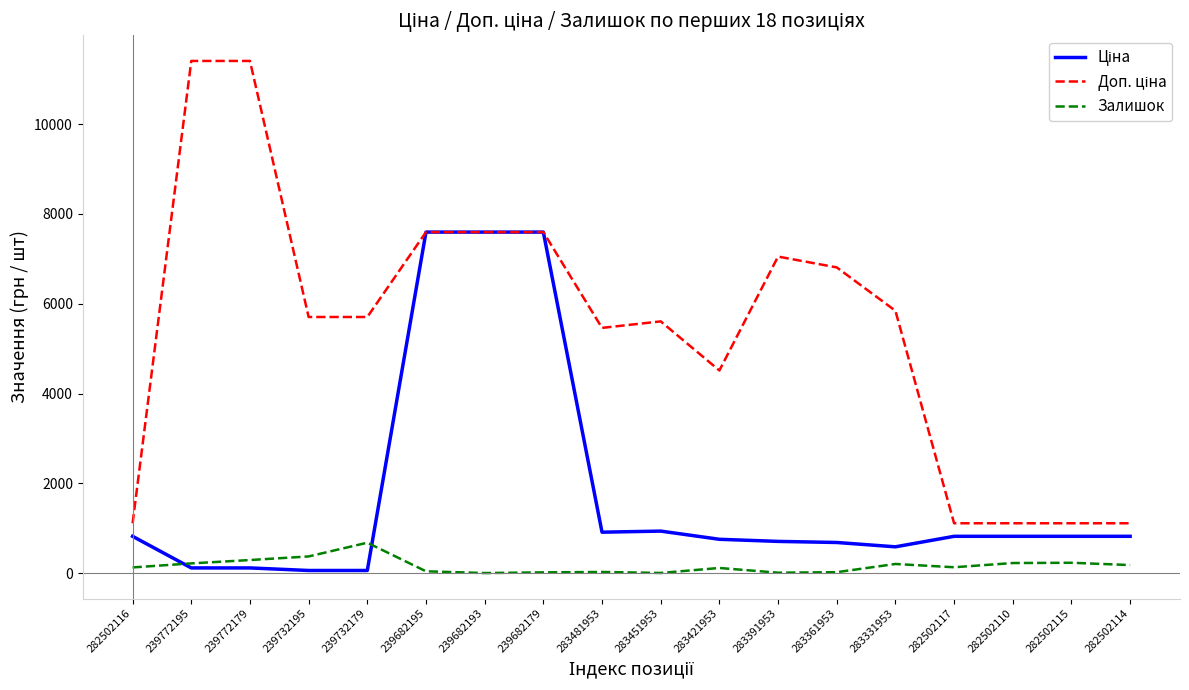

Where is Ціна nearest to the value 3826?

283451953